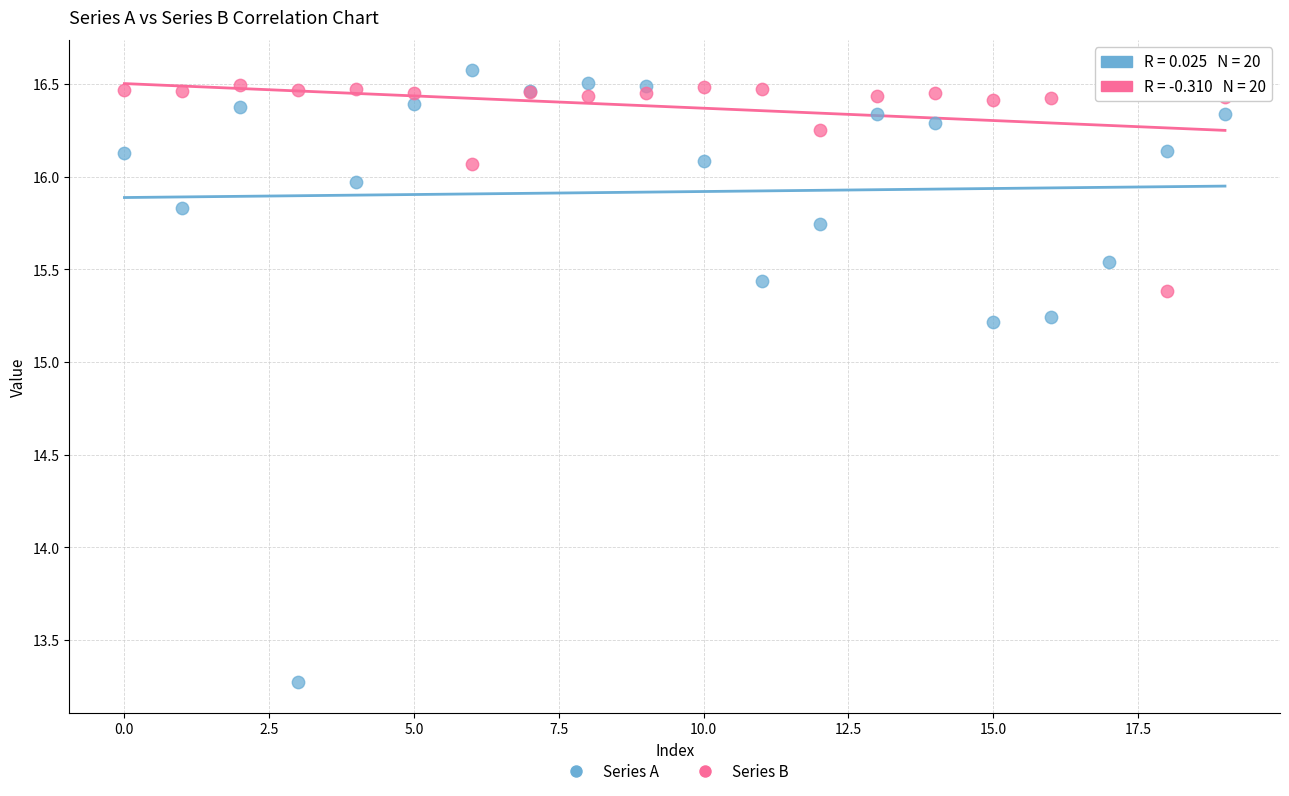

In the Series A series, what Y value is closest to 14?

13.3